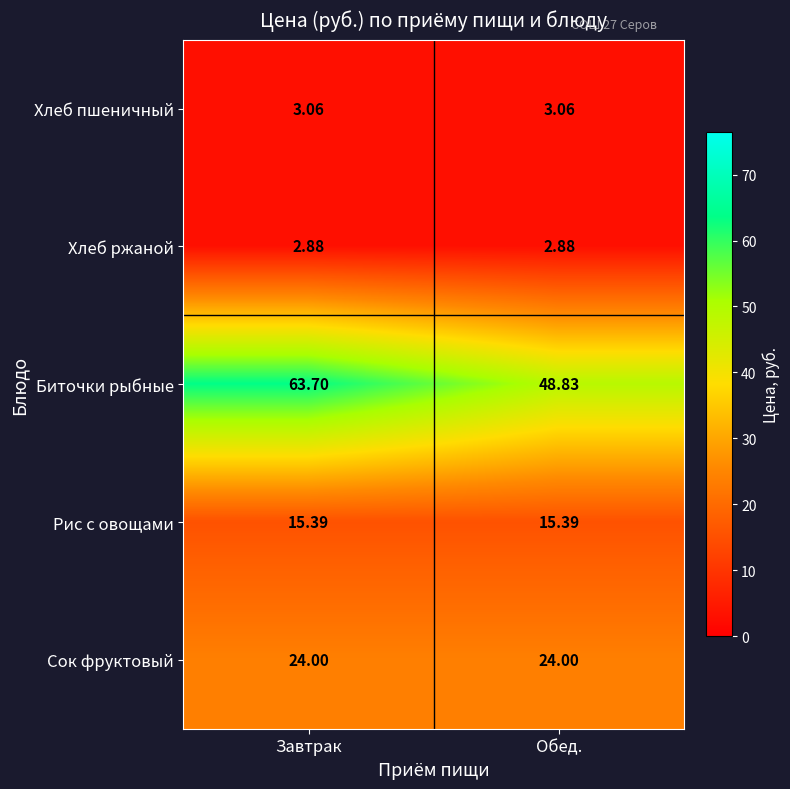

Which series has the largest range (max minus min)?

Биточки рыбные